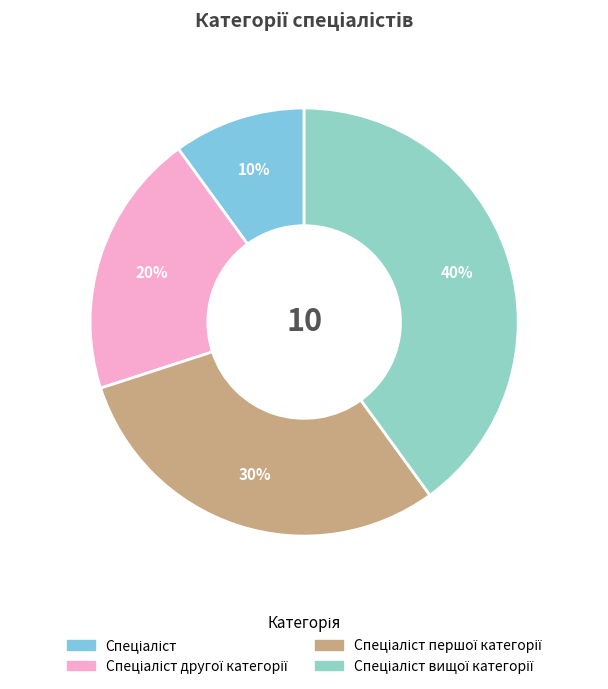

Is there any slice that represents more than half of the pie?

No